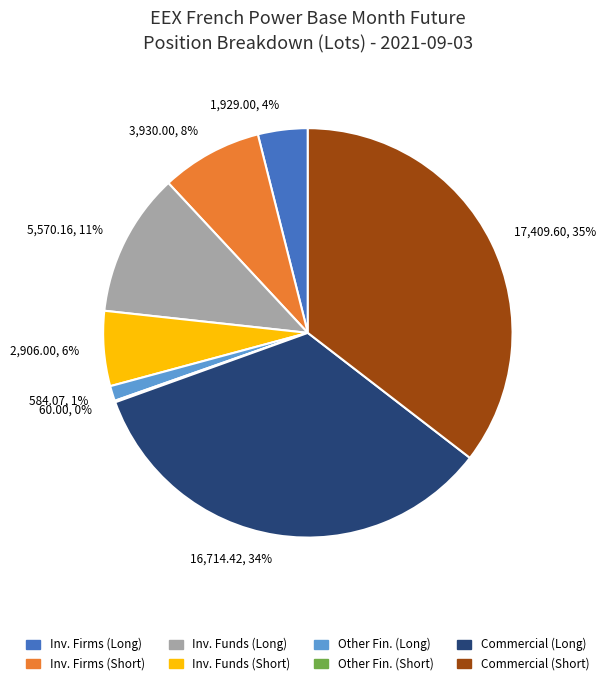

Which slice is the largest?

Commercial (Short)